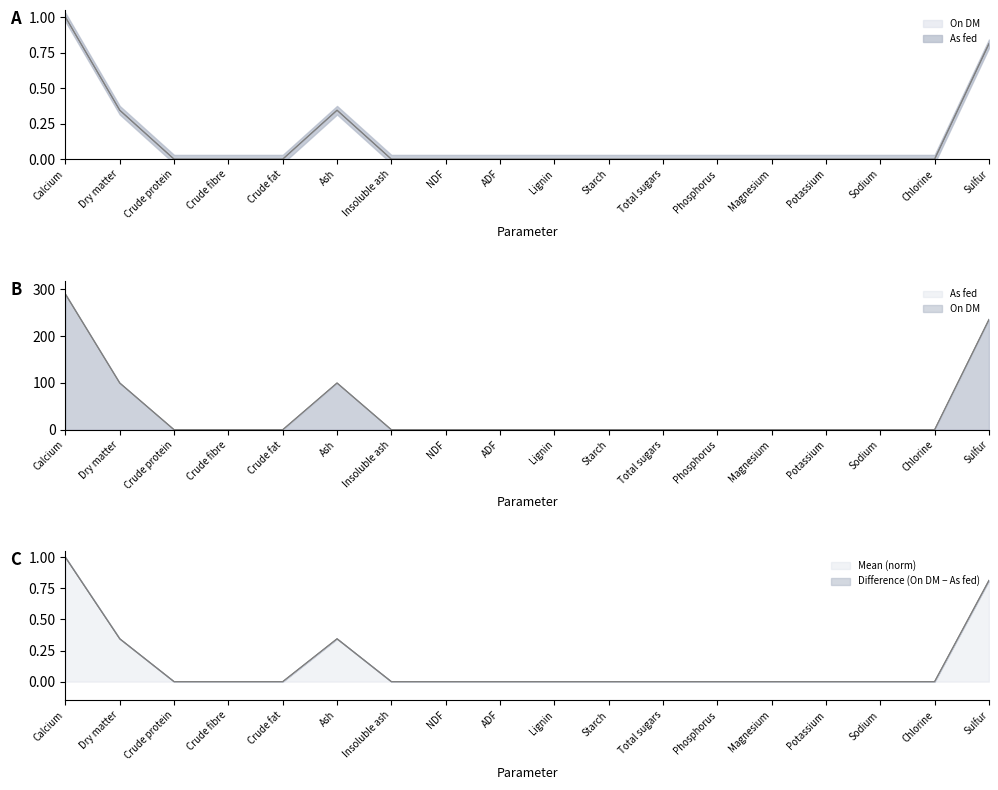

What are all the series names shown in the legend?

As fed, On DM